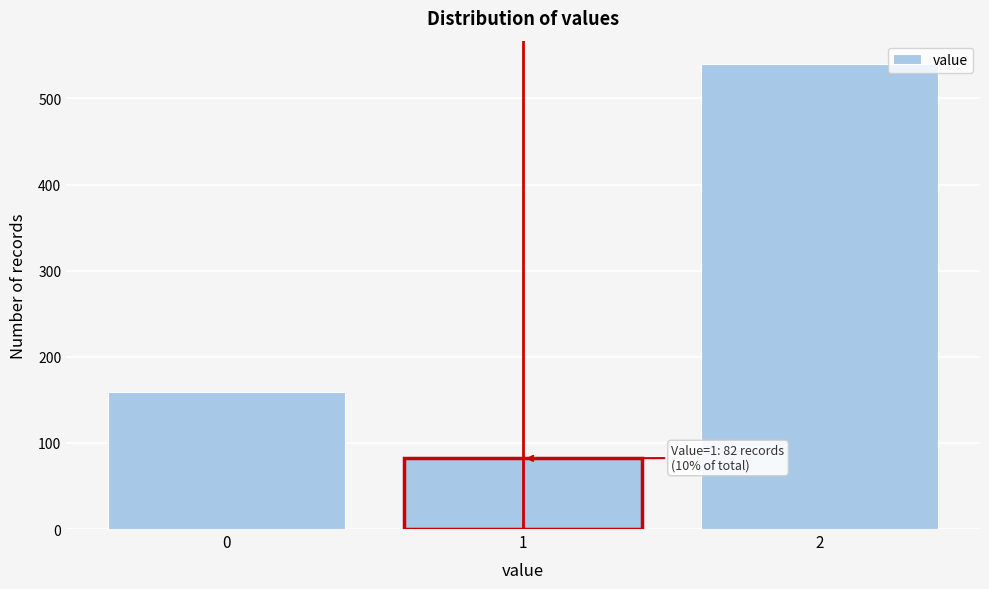

Reading left to right, list all the values displayed in this chart.

0=159	1=82	2=540